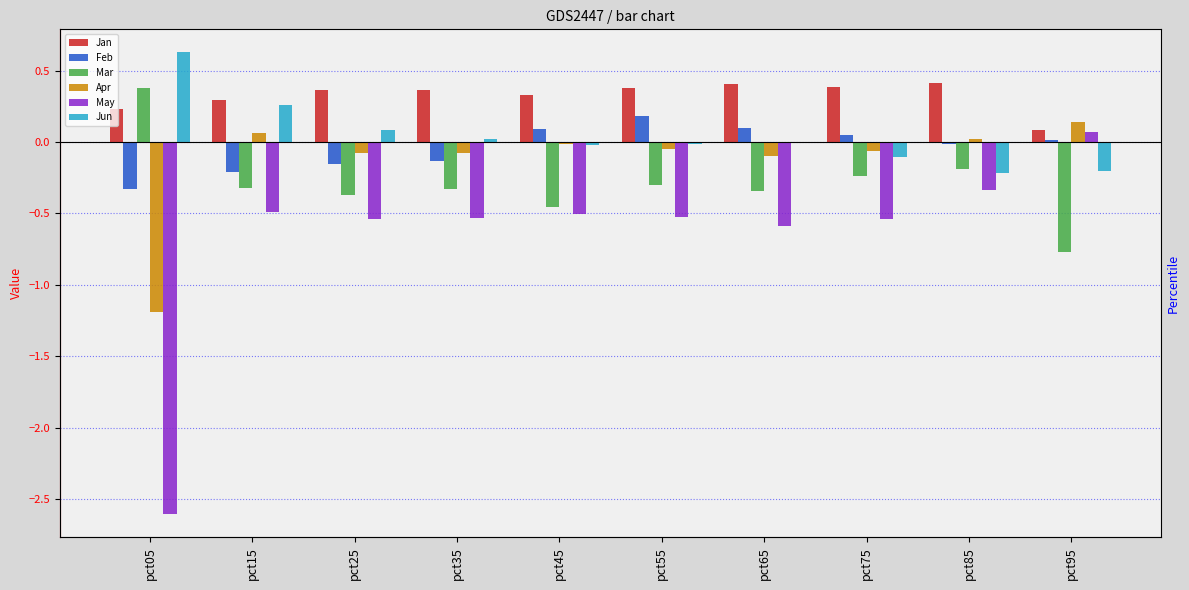

How many bars are there in each group?

6